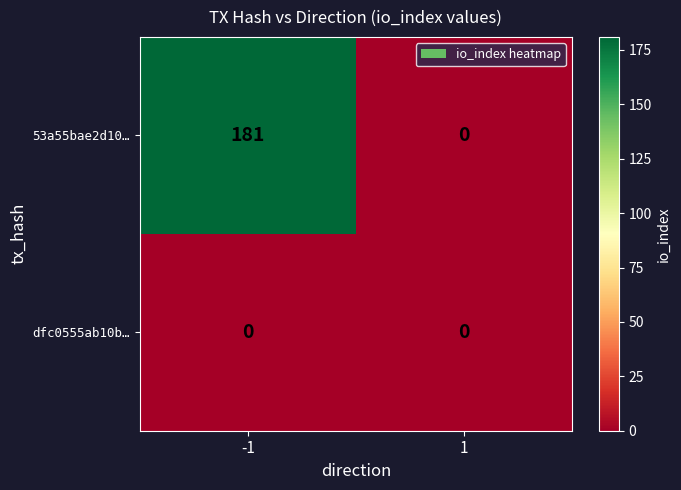

Between -1 and 1, which series saw the biggest shift?

53a55bae2d10…